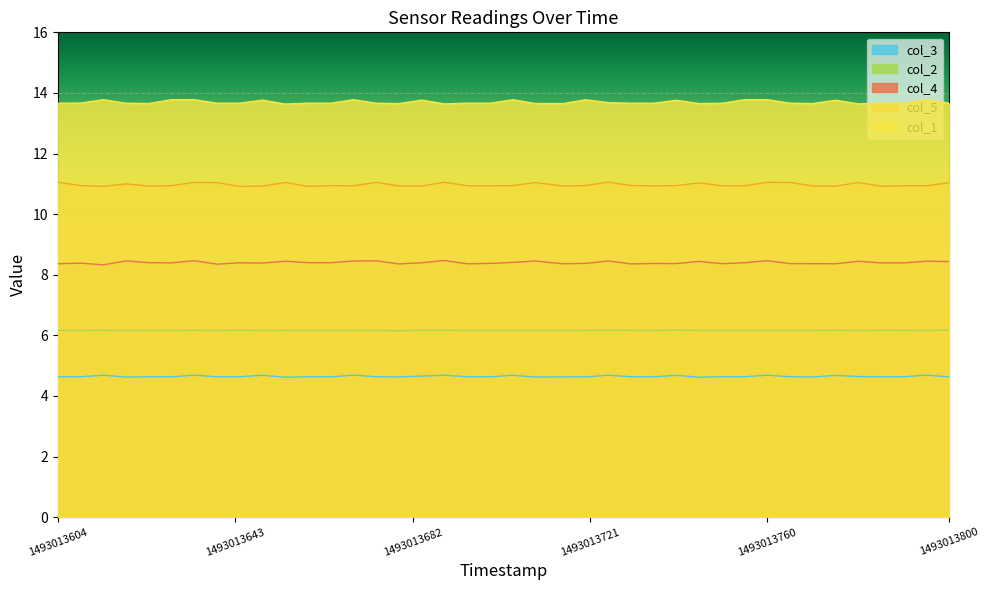

True or false: col_4 and col_2 cross at least once.

False